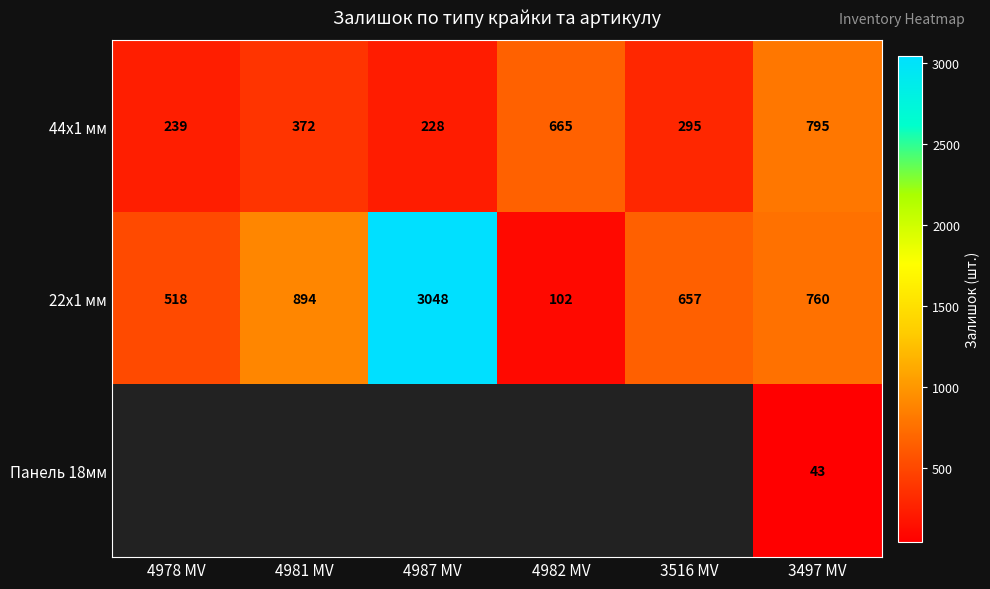

What is the spread (max minus min) of values at 3497 MV?

752